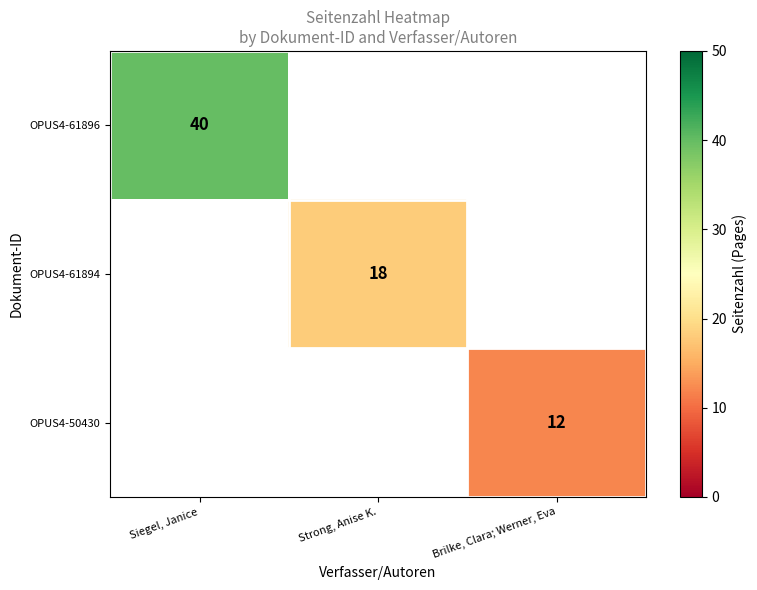

The value of OPUS4-61894 at Strong, Anise K. is 6. True or false?

False